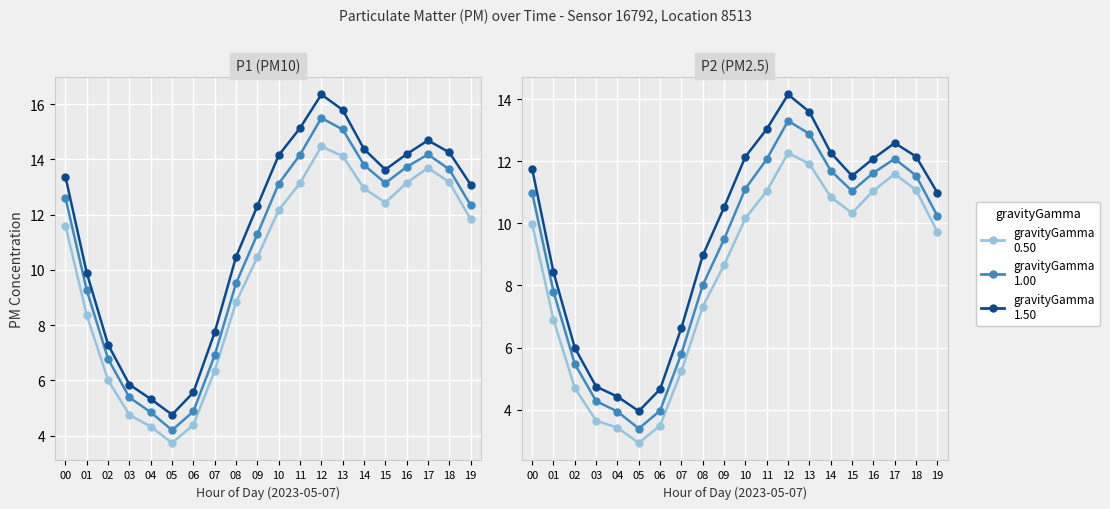

At how many categories does at least one series exceed 4?

19